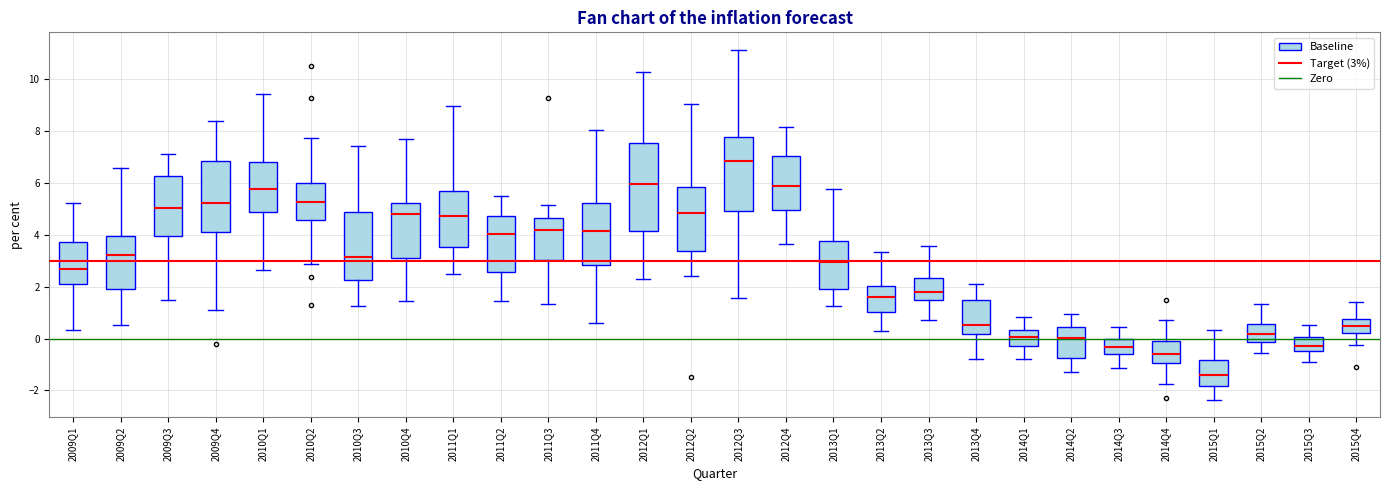

Which box is the tallest, from its lower edge to its upper edge?

2012Q1